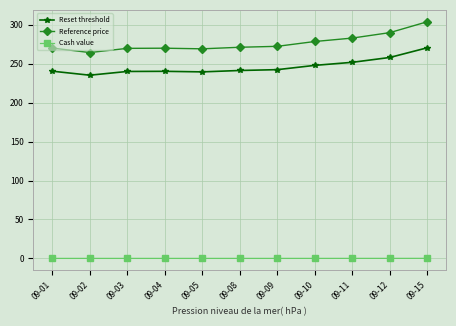

What is the value of the Reference price point at the 6th from the left?

271.2